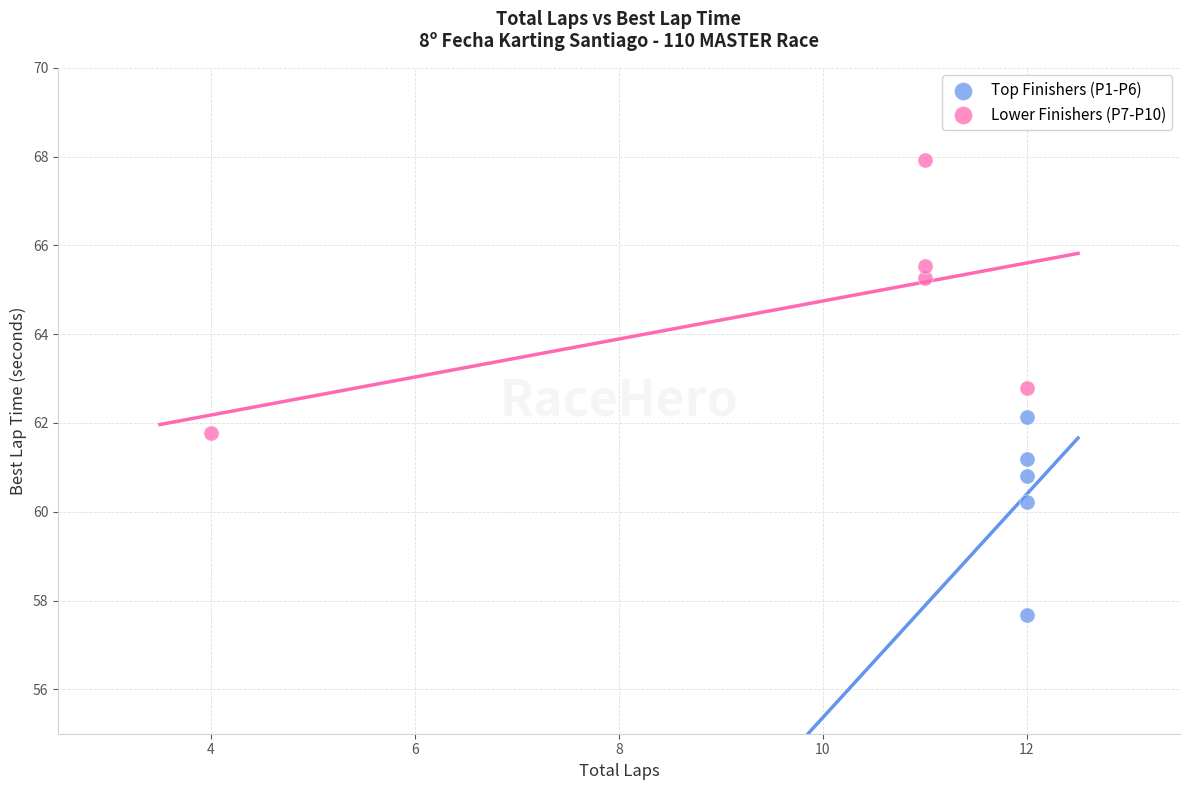

Which series contains the highest Y value?

Lower Finishers (P7-P10)